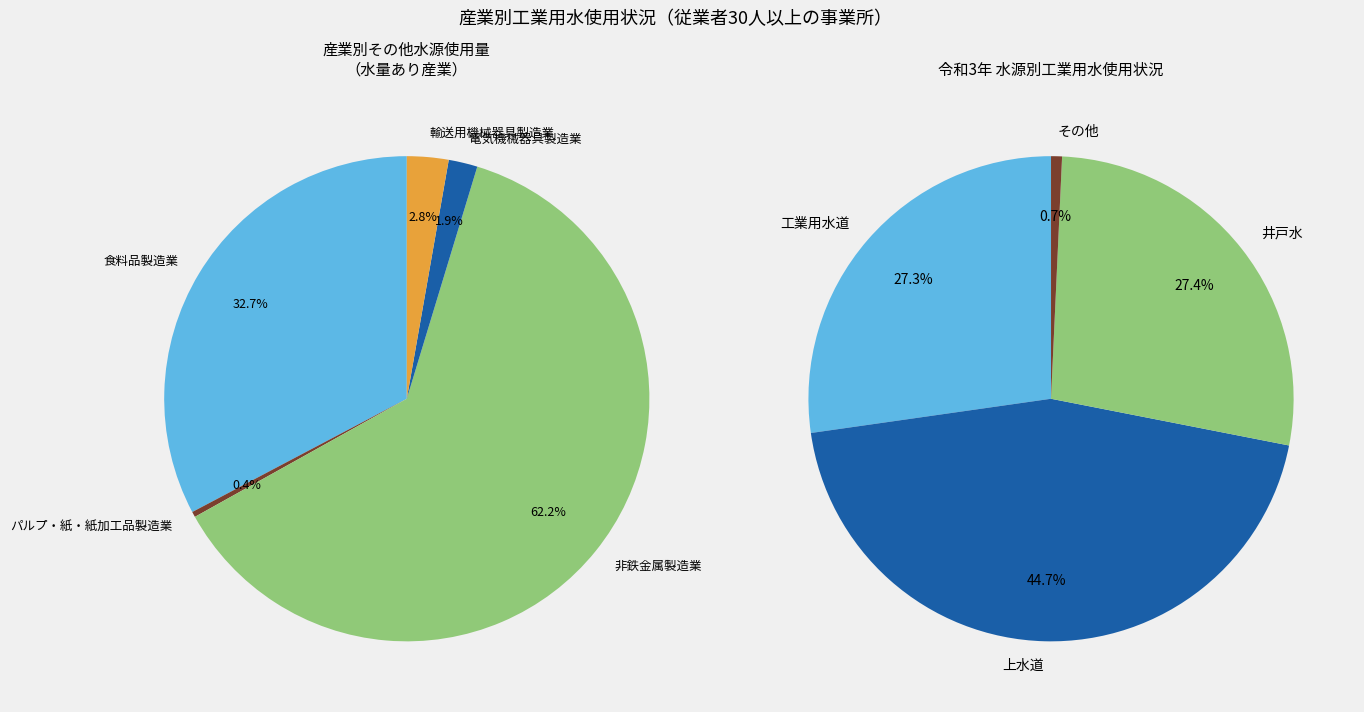

To the nearest percent, what percentage of the pie is 食料品製造業?

33%